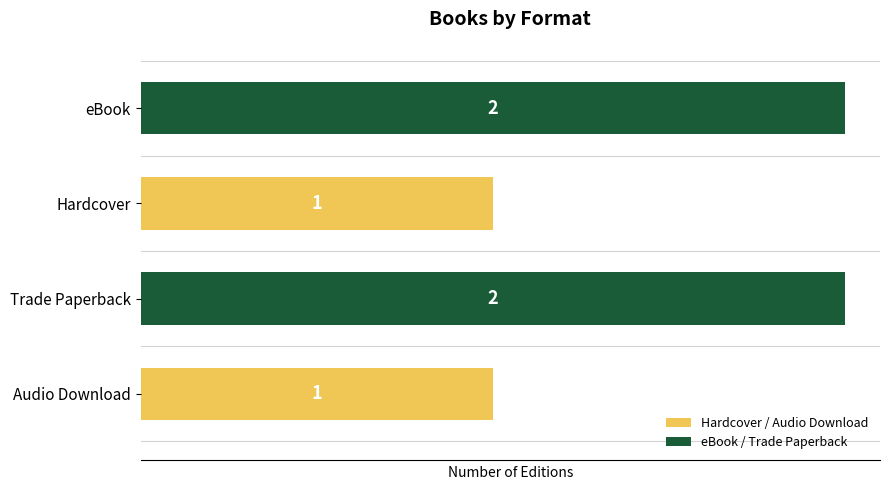

What is the greatest value displayed?

2